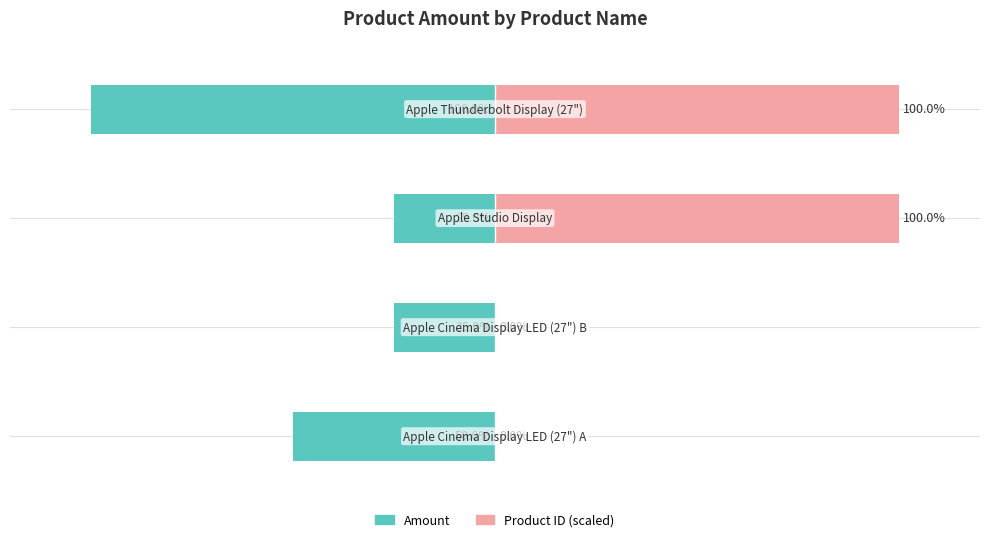

Reading left to right, transcribe all the data shown in this chart.

Amount: -50.0	-25.0	-25.0	-100.0
Product ID (scaled): 0.0	0.0	100.0	100.0